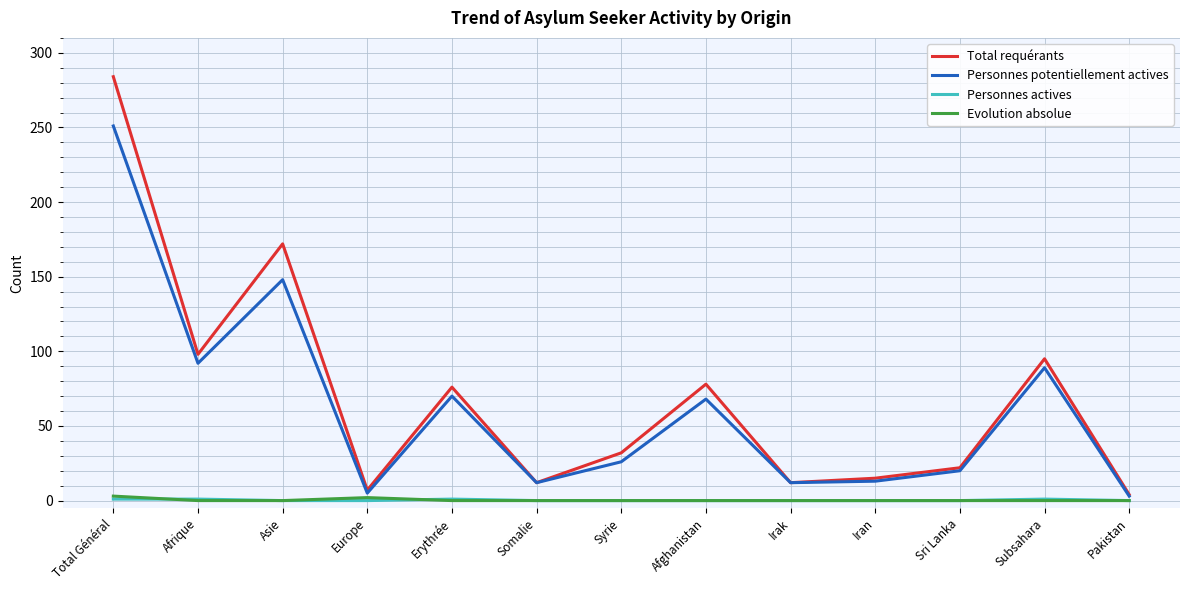

Is this an area chart (filled region under the line)?

No